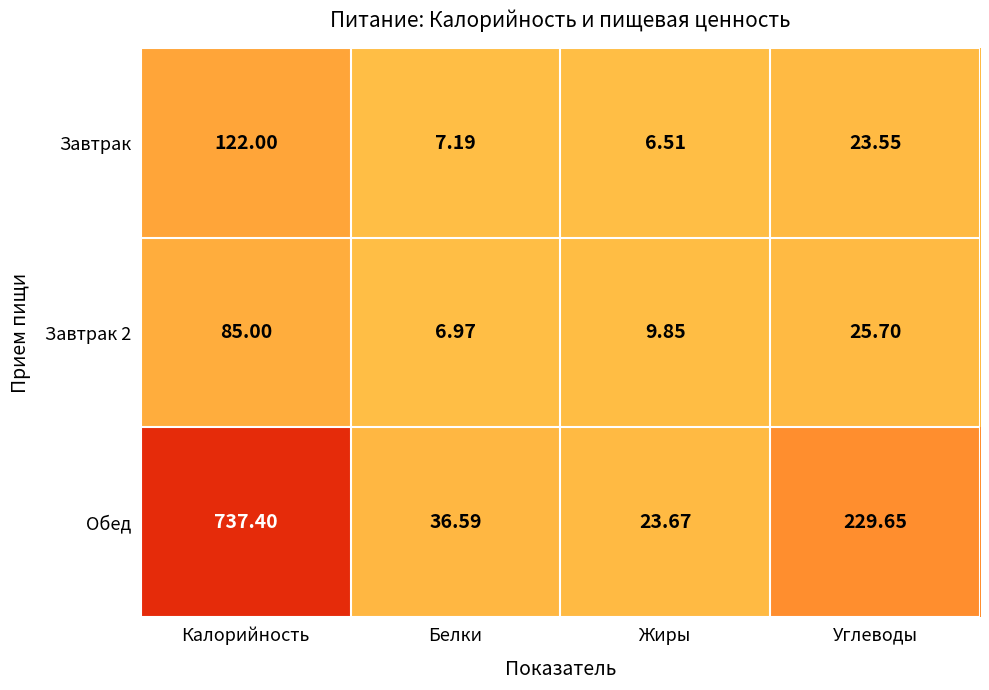

Between Калорийность and Белки, which series saw the biggest shift?

Обед